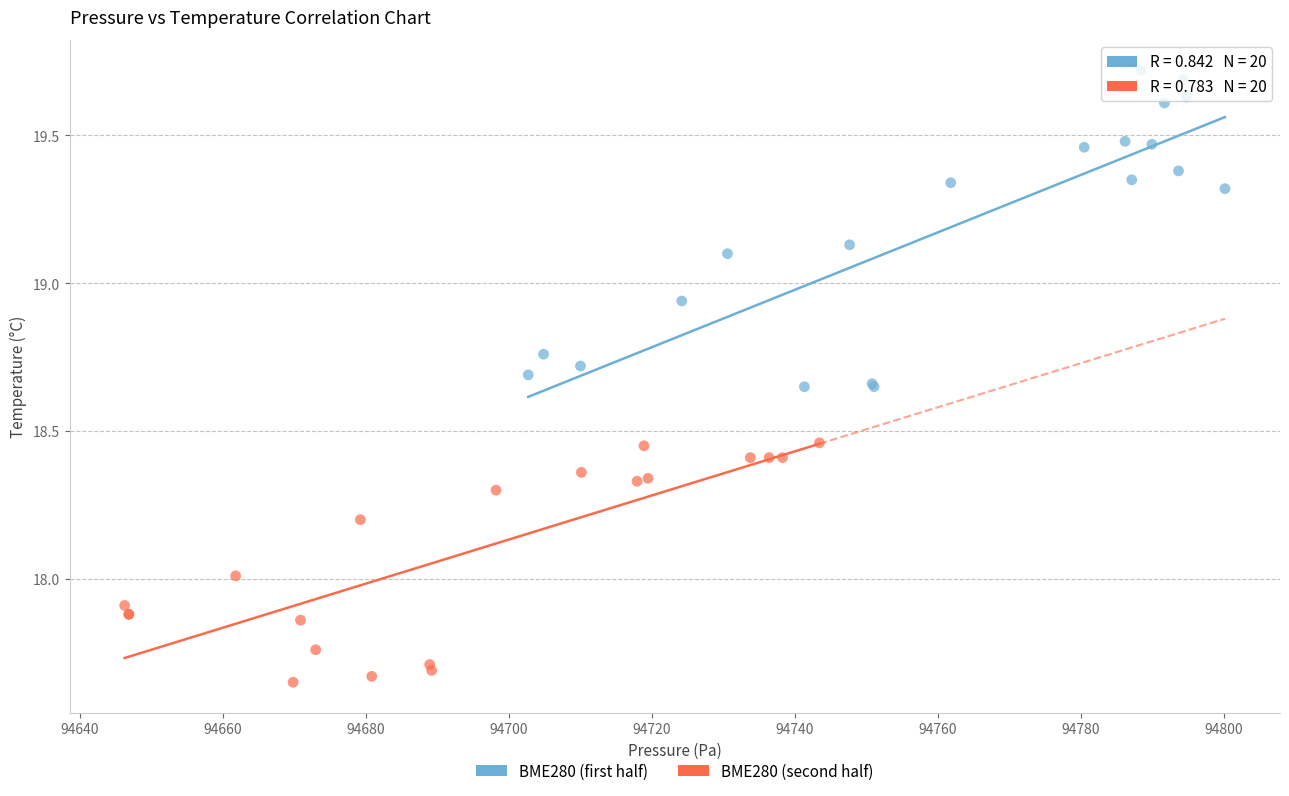

Which series contains the highest Y value?

BME280 (first half)